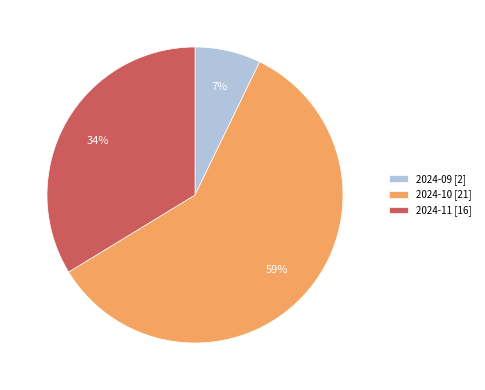

To the nearest percent, what percentage of the pie is 2024-09 [2]?

7%